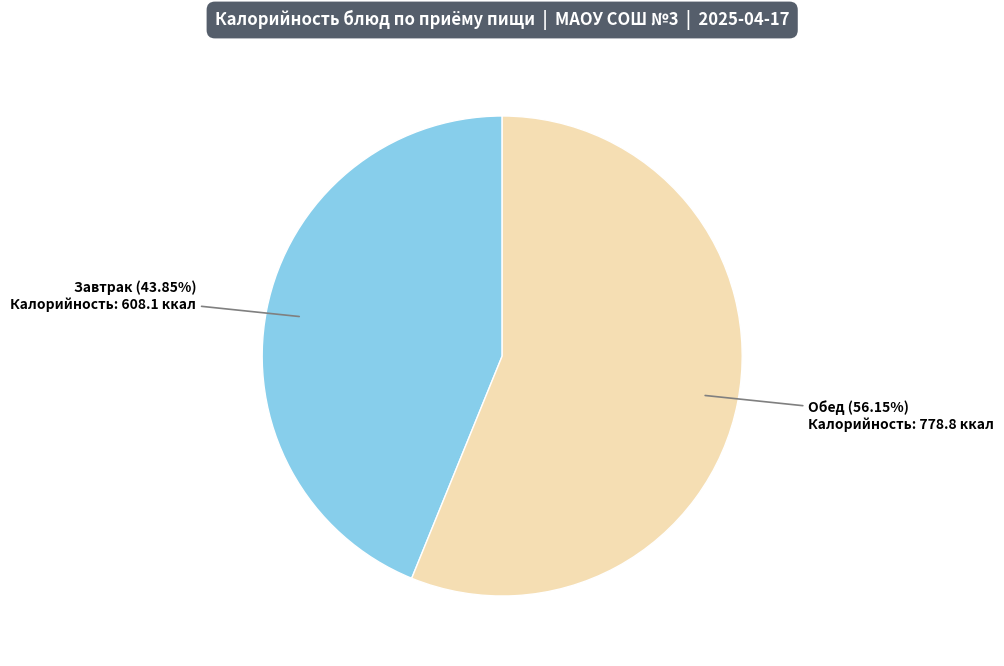

Does any single category account for the majority?

Yes